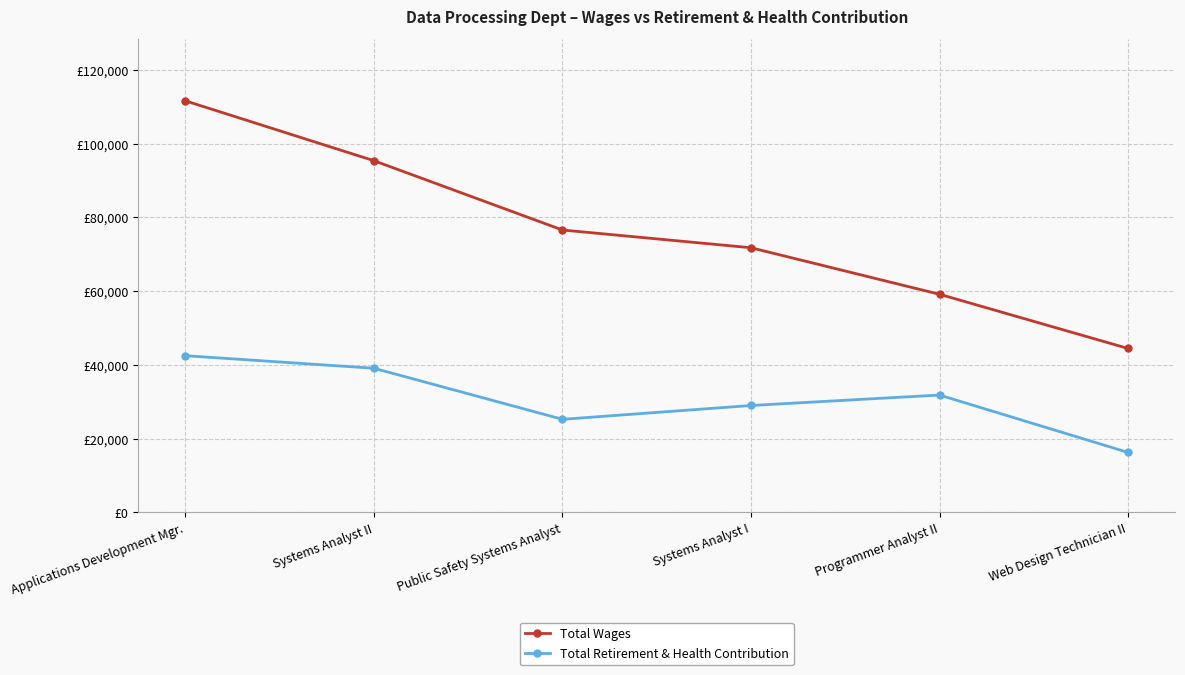

Is it true that Total Wages equals 76581 at Public Safety Systems Analyst?

True